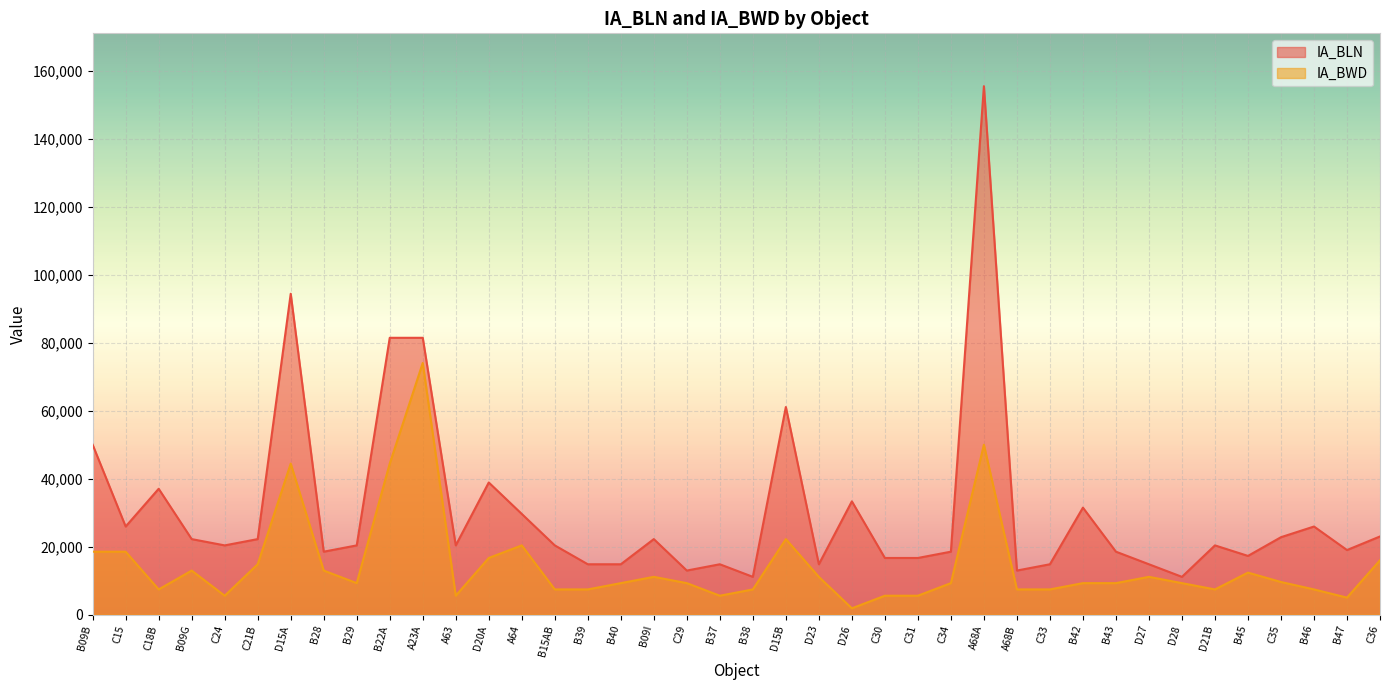

Reading left to right, transcribe all the data shown in this chart.

IA_BLN: B09B=50004	C15=25928	C18B=37040	B09G=22224	C24=20372	C21B=22224	D15A=94452	B28=18520	B29=20372	B22A=81488	A23A=81488	A63=20372	D20A=38892	A64=29632	B15AB=20372	B39=14816	B40=14816	B09I=22224	C29=12964	B37=14816	B38=11112	D15B=61116	D23=14816	D26=33336	C30=16668	C31=16668	C34=18520	A68A=155568	A68B=12964	C33=14816	B42=31484	B43=18520	D27=14816	D28=11112	D21B=20372	B45=17273	C35=22785	B46=25928	B47=19000	C36=23000
IA_BWD: B09B=18520	C15=18520	C18B=7408	B09G=12964	C24=5556	C21B=14816	D15A=44448	B28=12964	B29=9260	B22A=44448	A23A=74080	A63=5556	D20A=16668	A64=20372	B15AB=7408	B39=7408	B40=9260	B09I=11112	C29=9260	B37=5556	B38=7408	D15B=22224	D23=11112	D26=1852	C30=5556	C31=5556	C34=9260	A68A=50004	A68B=7408	C33=7408	B42=9260	B43=9260	D27=11112	D28=9260	D21B=7408	B45=12360	C35=9595	B46=7408	B47=5000	C36=16000